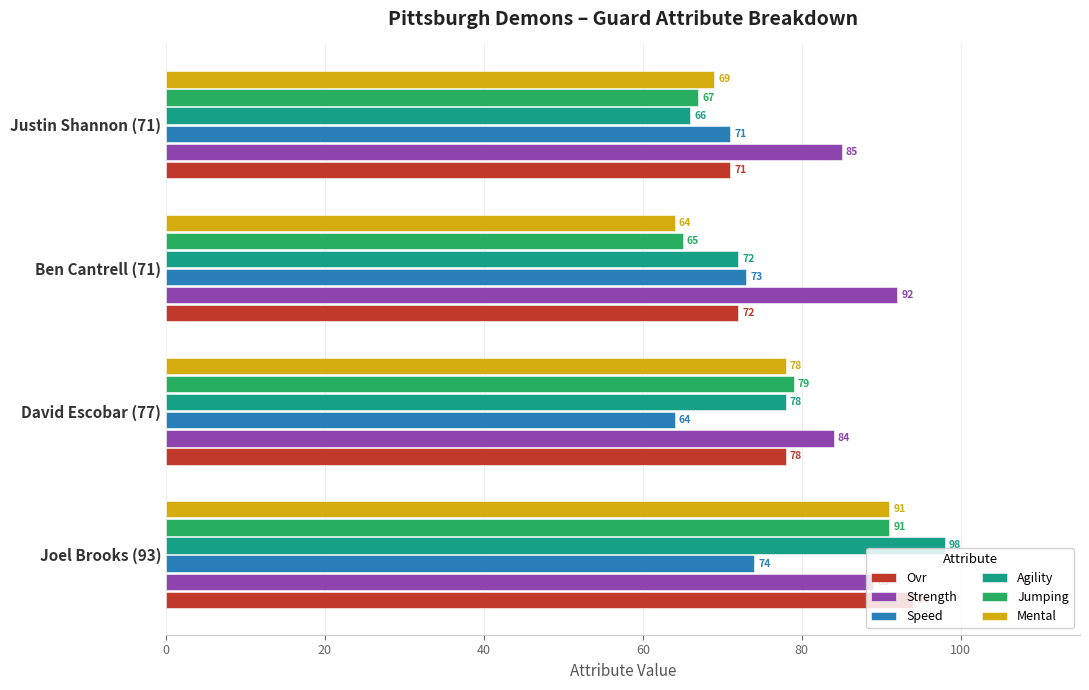

What is the difference between the maximum and minimum values in the Ovr series?

23